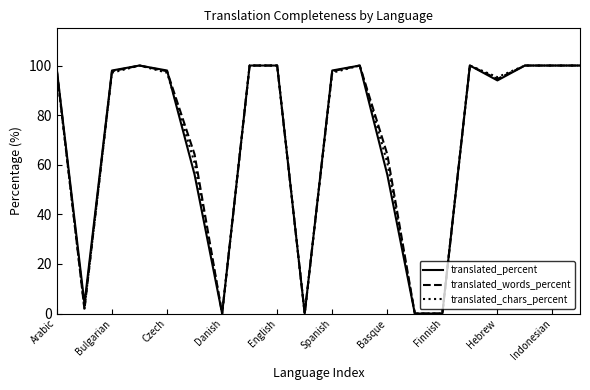

What is the highest value of the translated_chars_percent series?

100.0